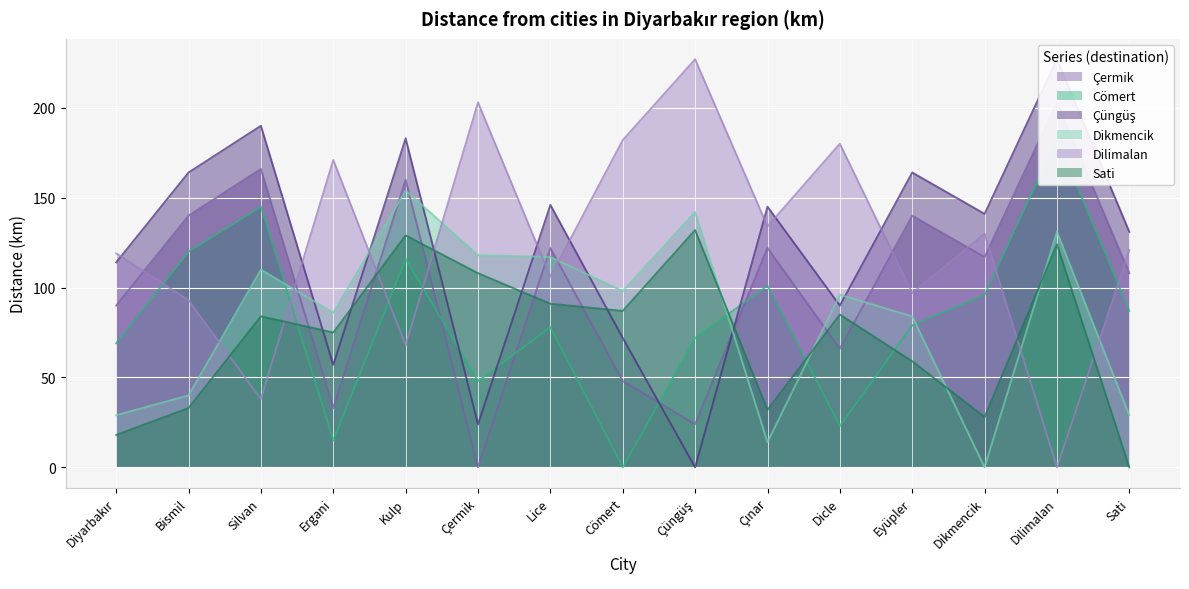

At how many categories does at least one series exceed 86?

15